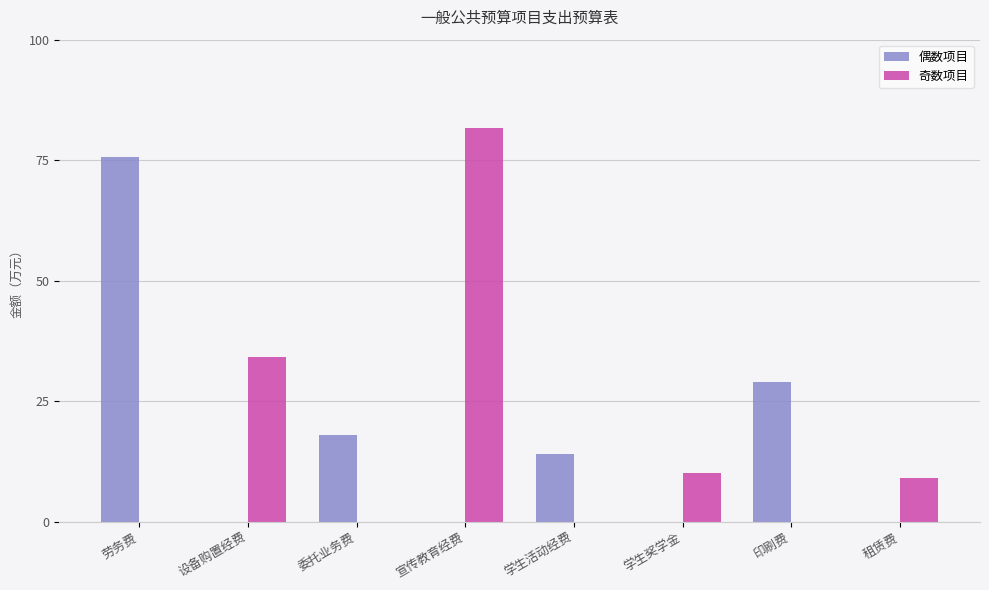

What is the total value across all series at 学生活动经费?

14.0